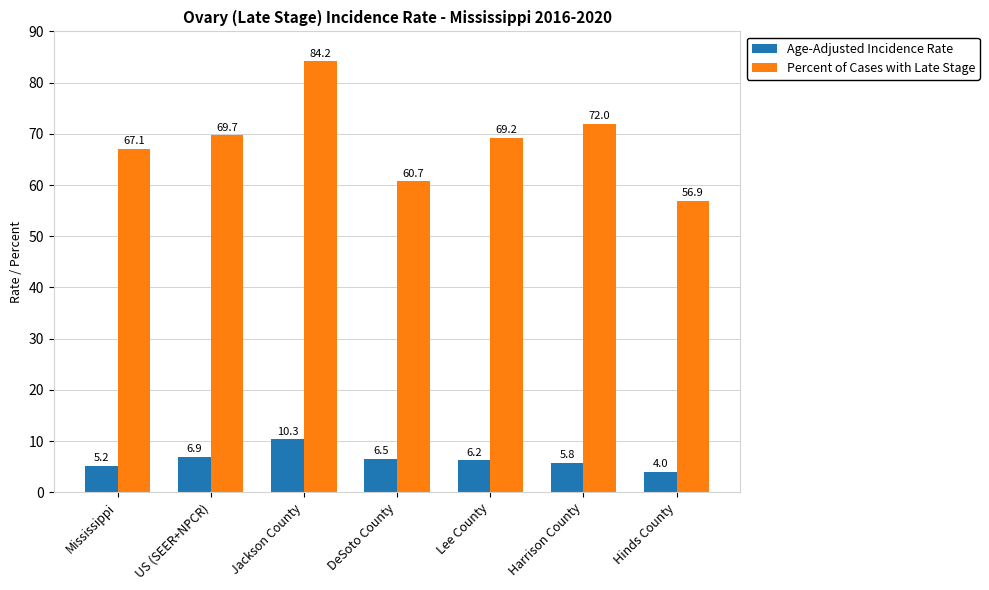

At which category is the sum across all series the highest?

Jackson County